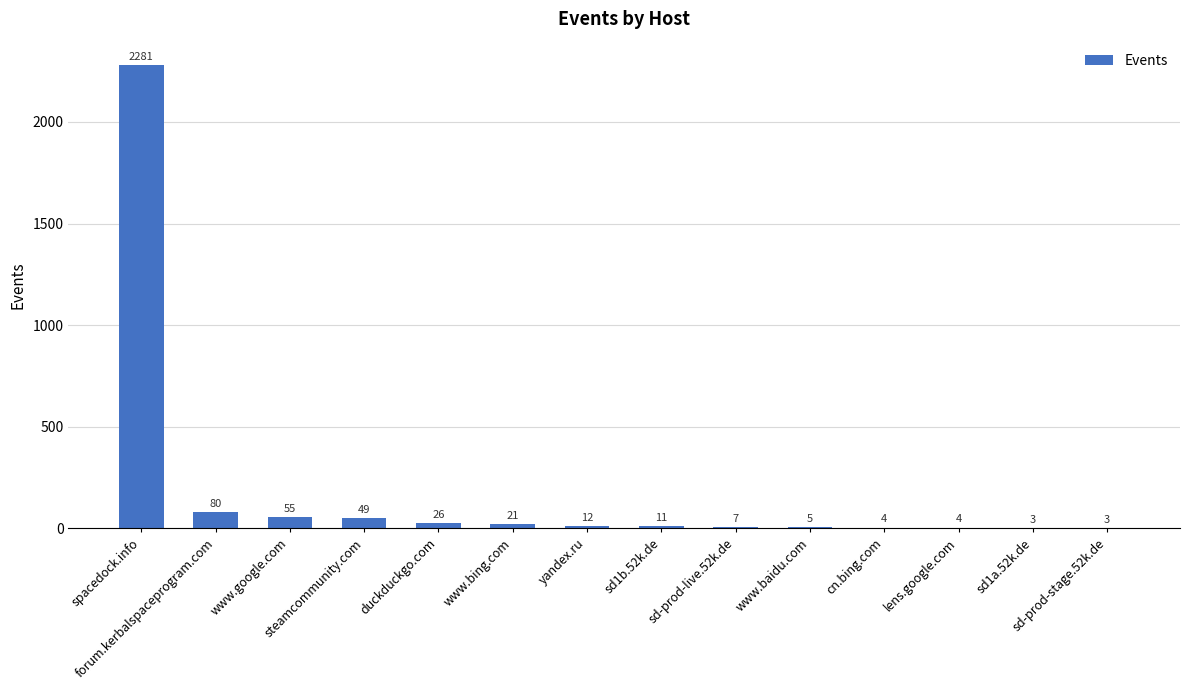

How many distinct data groups are displayed?

1